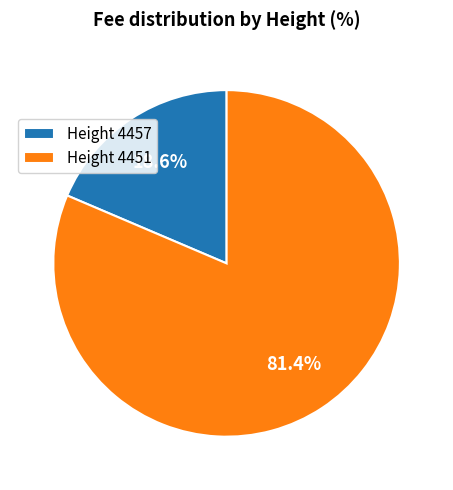

How many segments does this pie chart have?

2